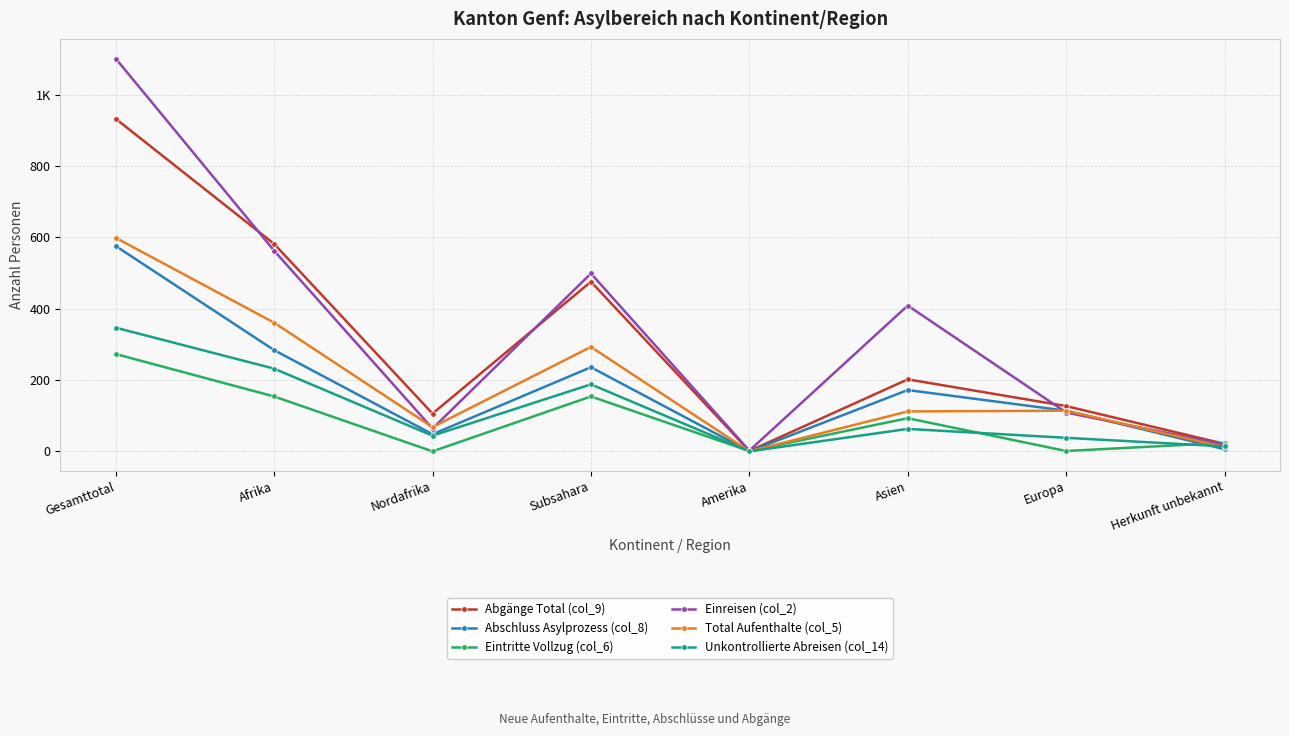

What is the difference between the maximum and minimum values in the Eintritte Vollzug (col_6) series?

273